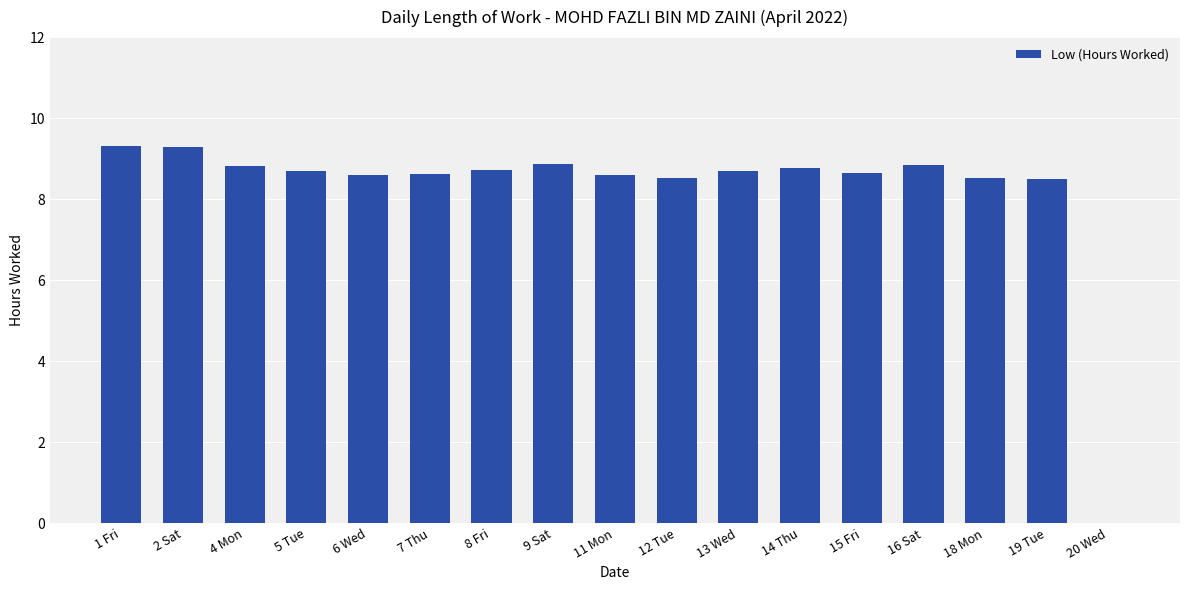

What is the greatest value displayed?

9.3